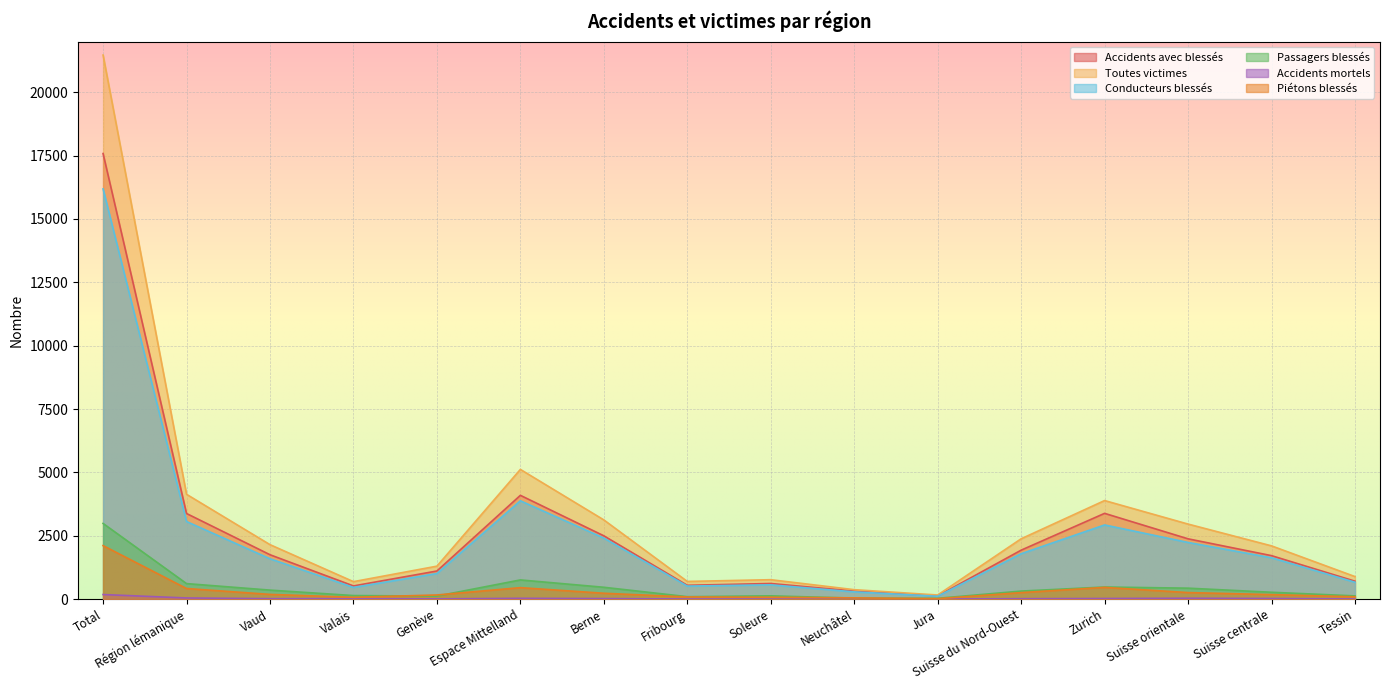

Where is the first local maximum for Conducteurs blessés?

Espace Mittelland